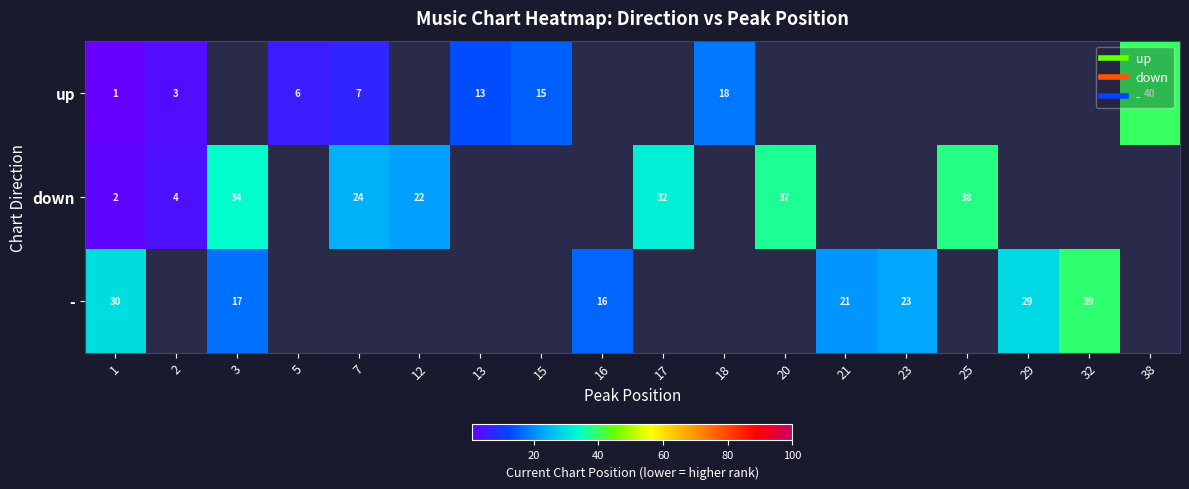

Which has a higher value, 12 or 1?

1